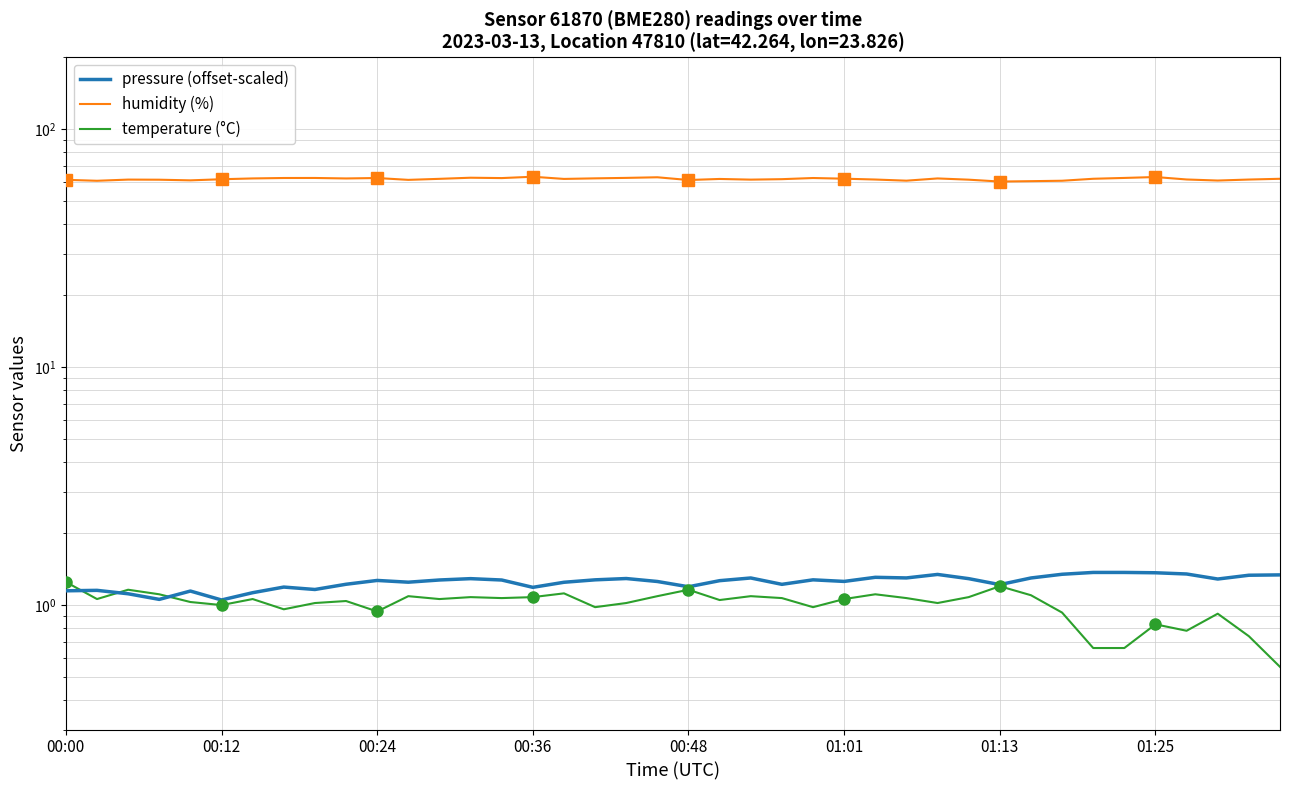

At 01:13, list the series in order from largest to smallest.

humidity (%), pressure (offset-scaled), temperature (°C)